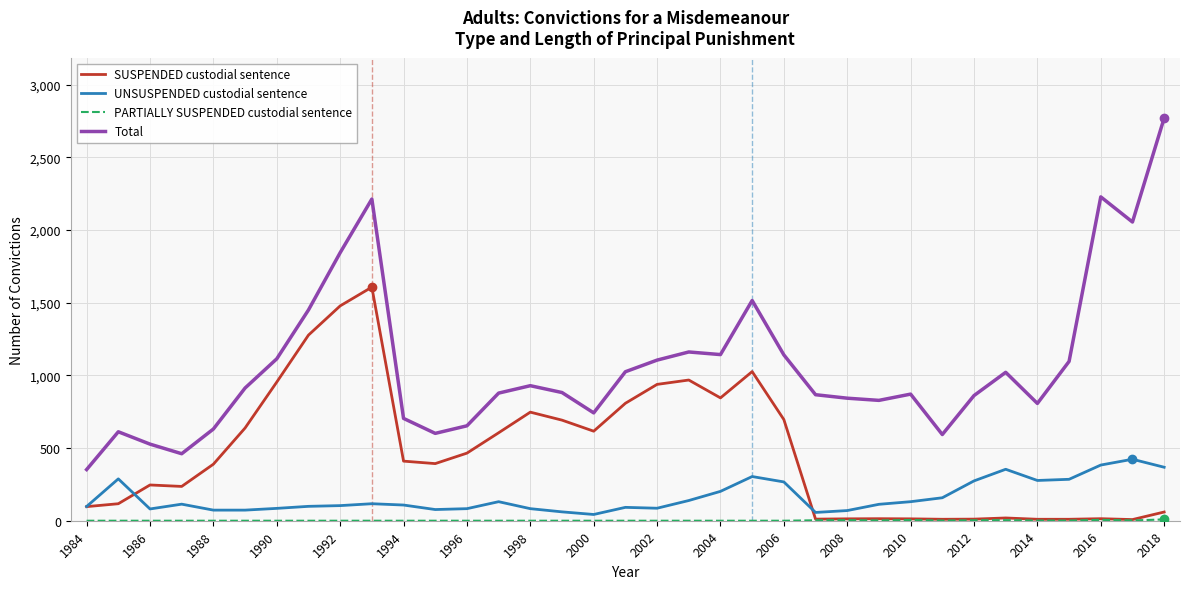

What is the highest value of the SUSPENDED custodial sentence series?

1607